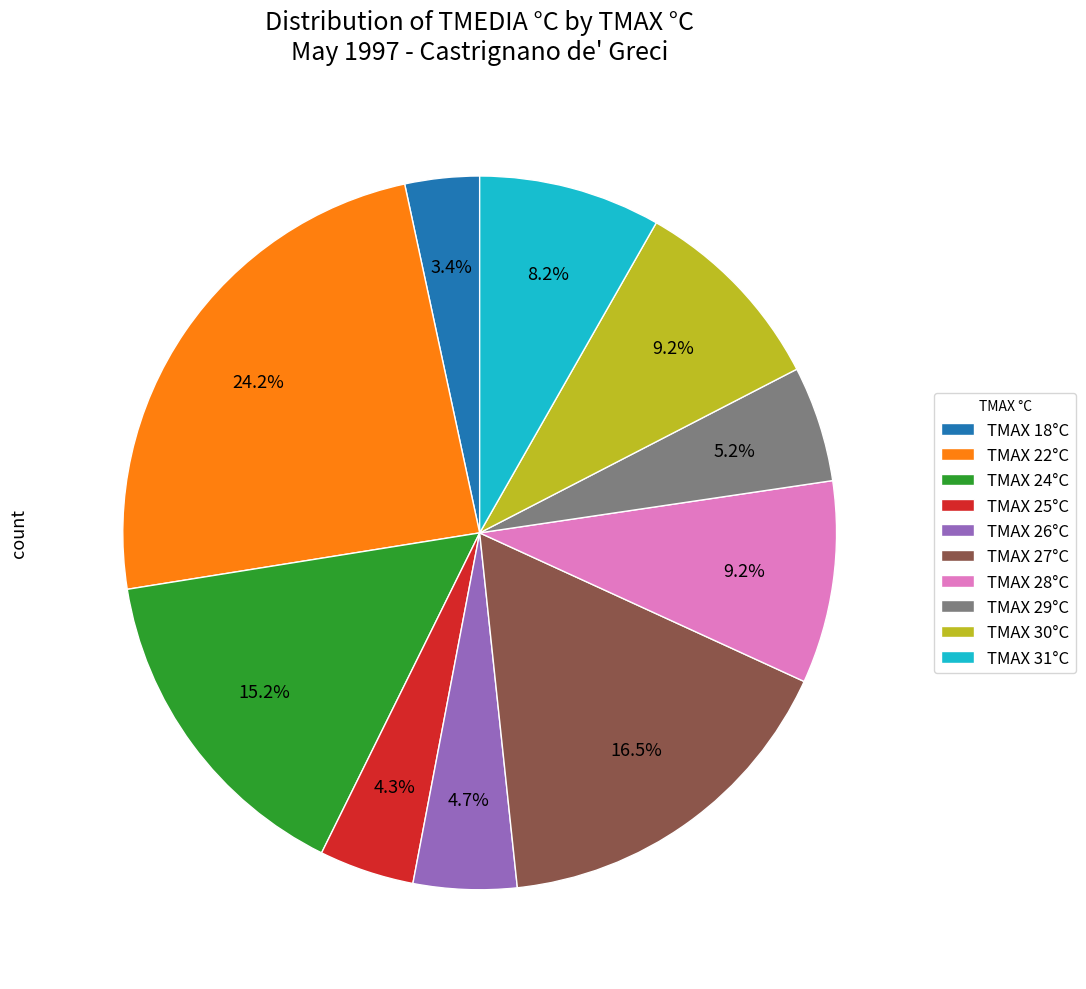

How much of the chart is everything except TMAX 26°C?

95.3%